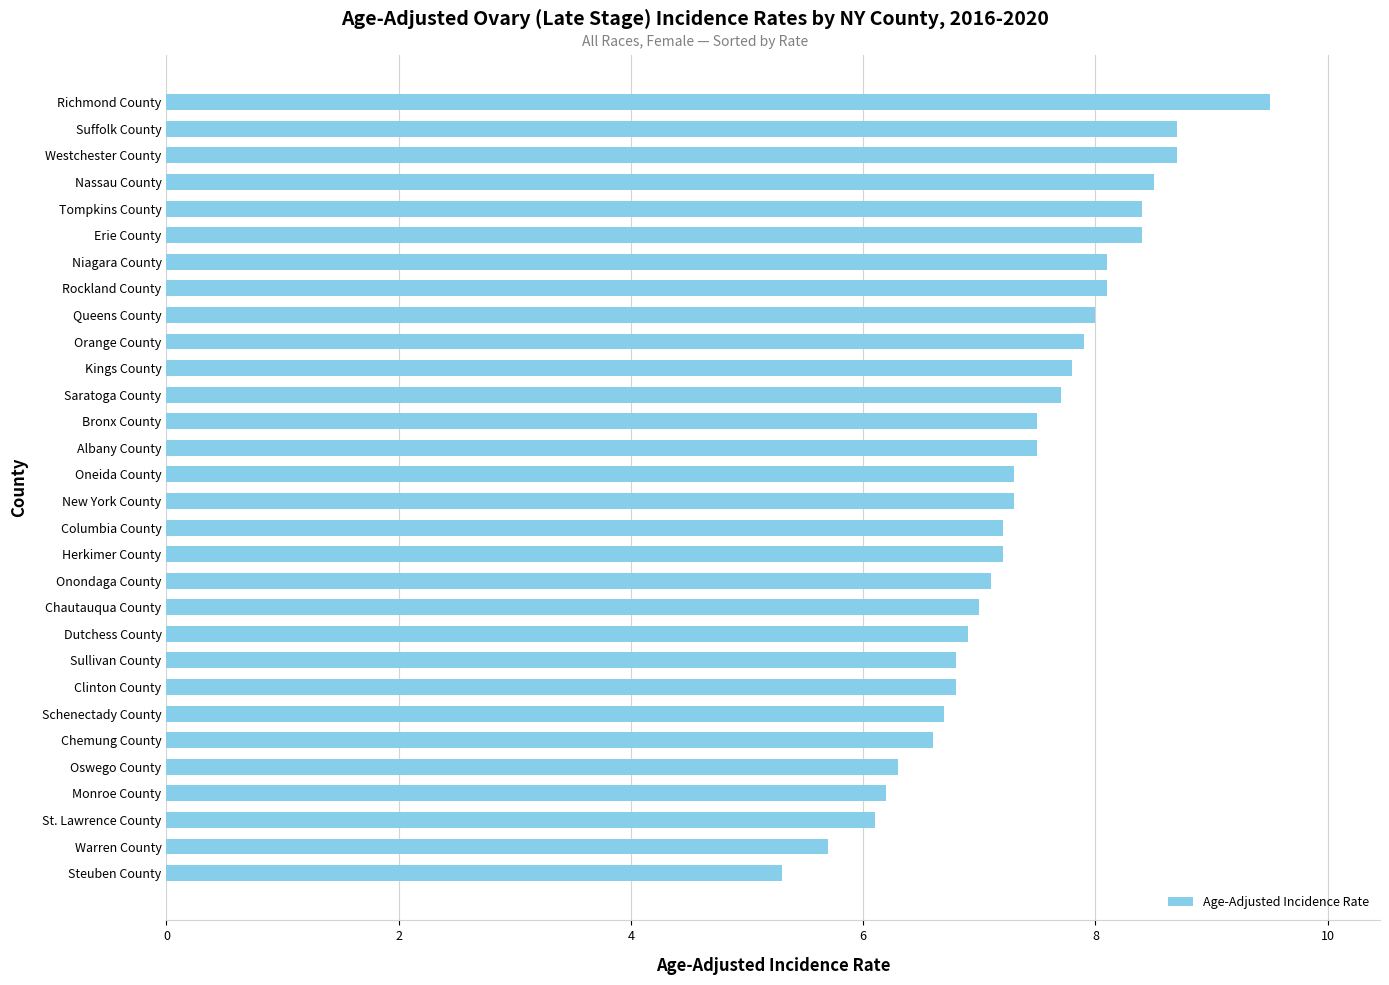

What value does the data have at Onondaga County?

7.1